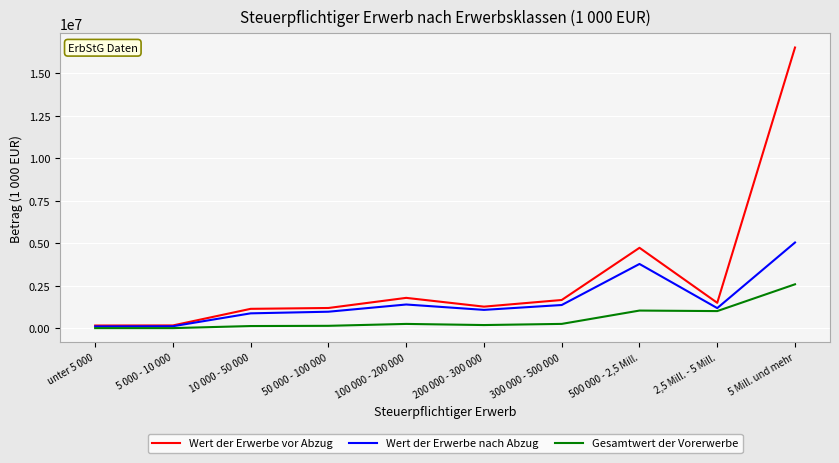

Which series has the largest range (max minus min)?

Wert der Erwerbe vor Abzug